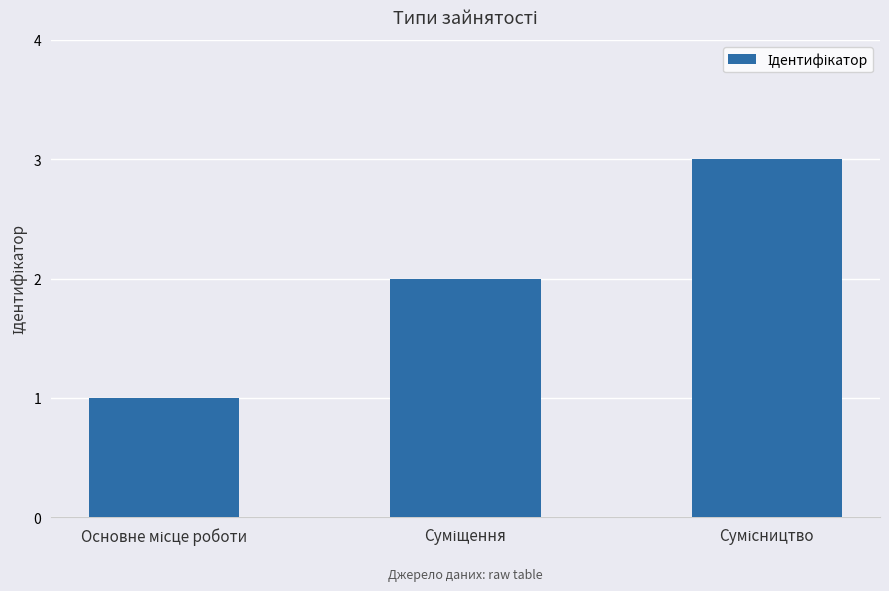

What is the greatest value displayed?

3